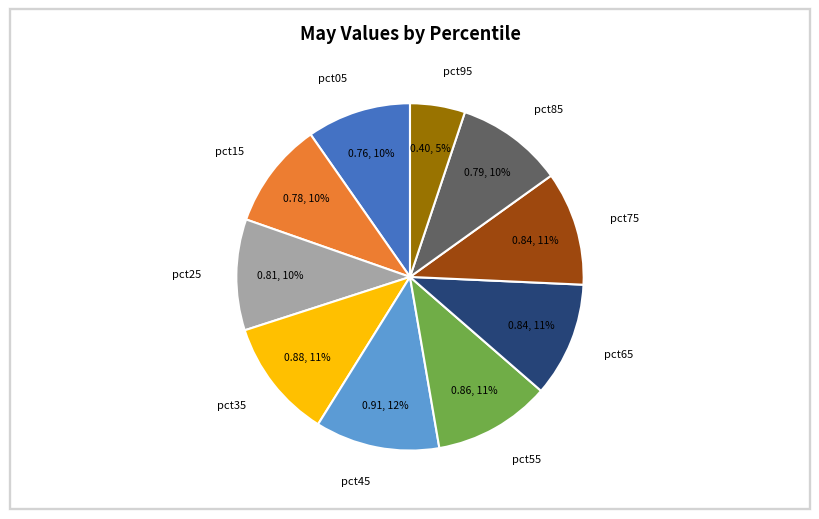

Between pct55 and pct95, which is larger?

pct55